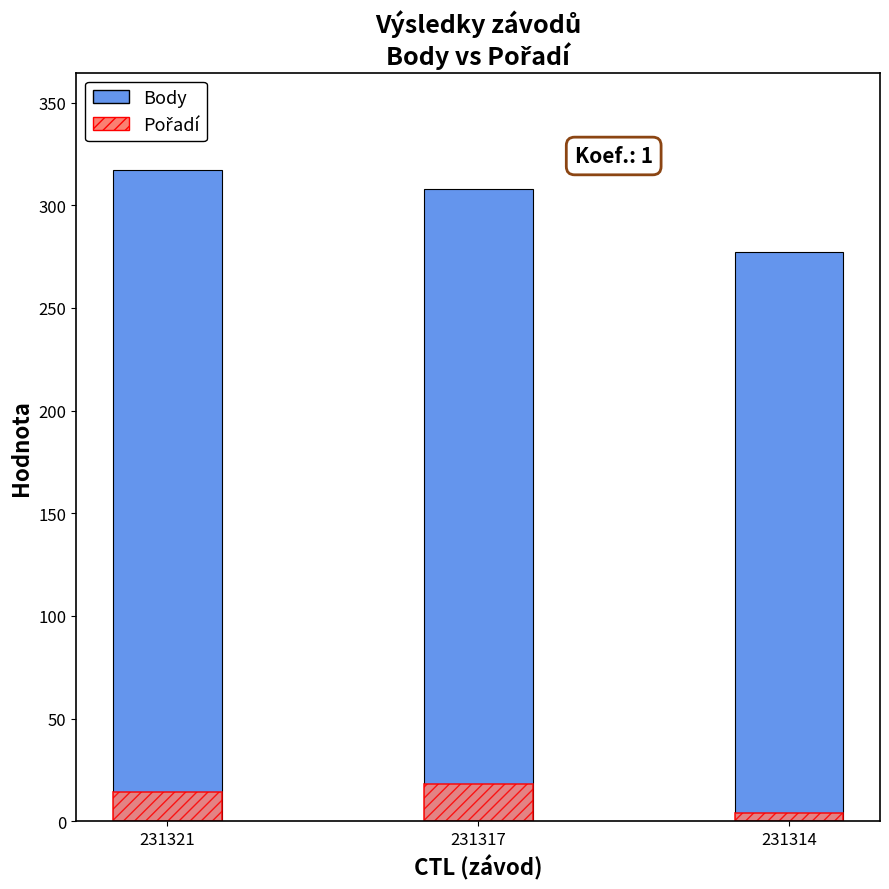

Which series has the largest total across all categories?

Body